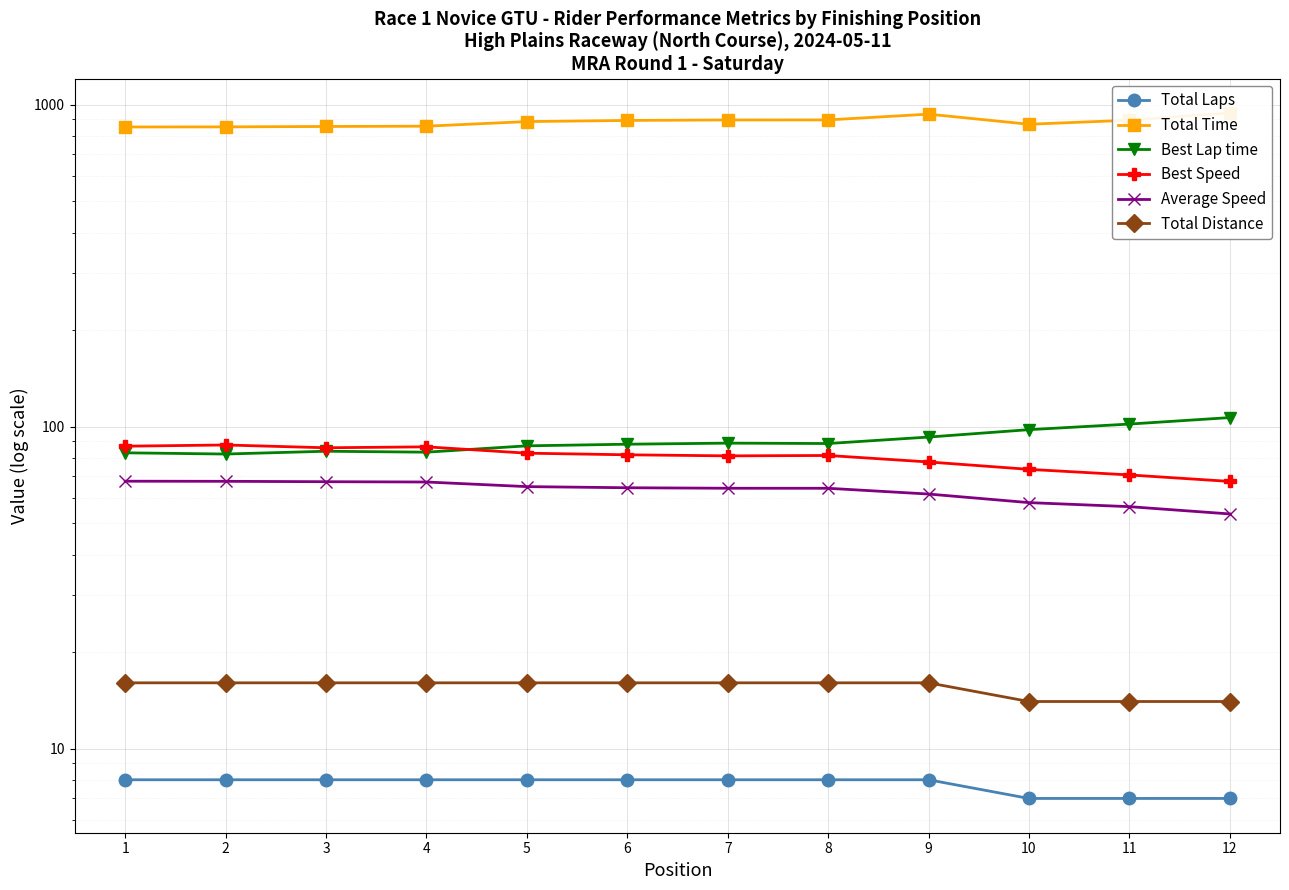

True or false: Average Speed and Total Laps cross at least once.

False